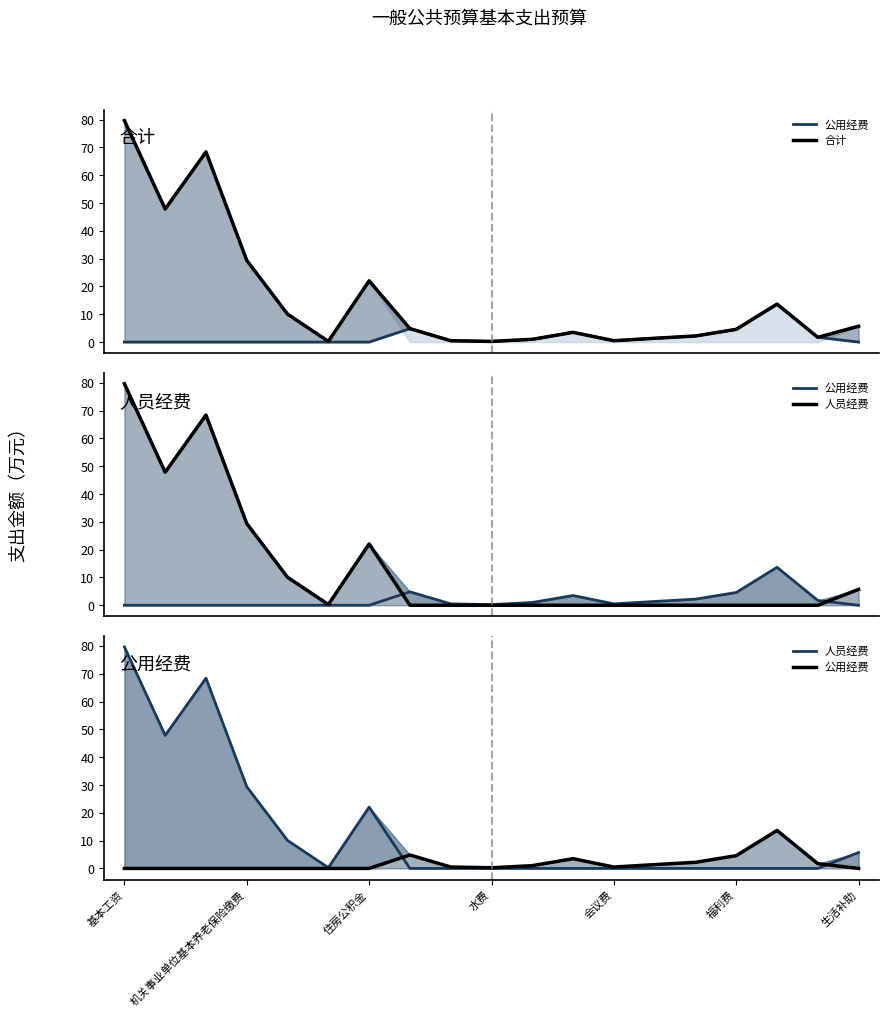

What is the maximum value shown in the chart?

79.7